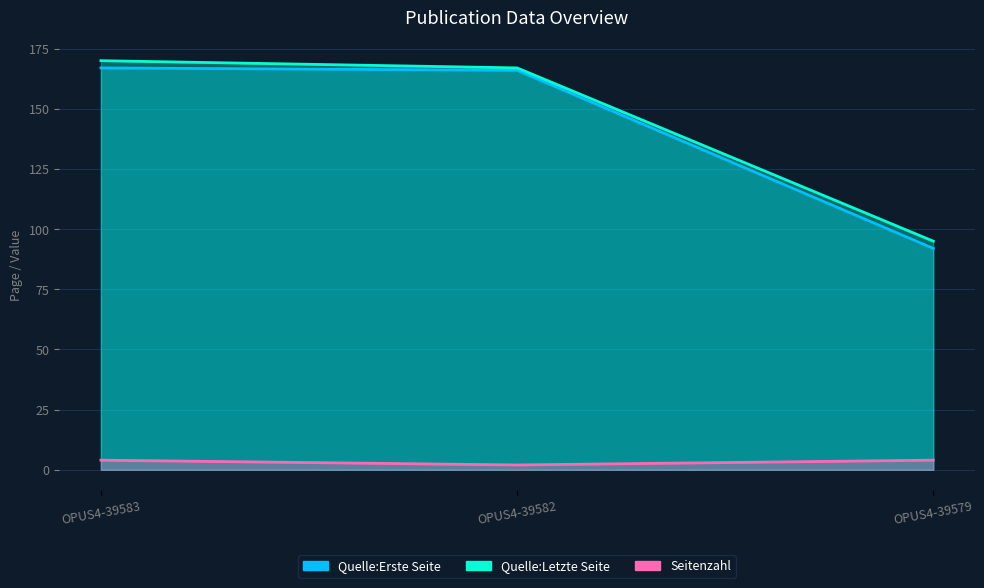

The value of Quelle:Erste Seite at OPUS4-39583 is 167. True or false?

True